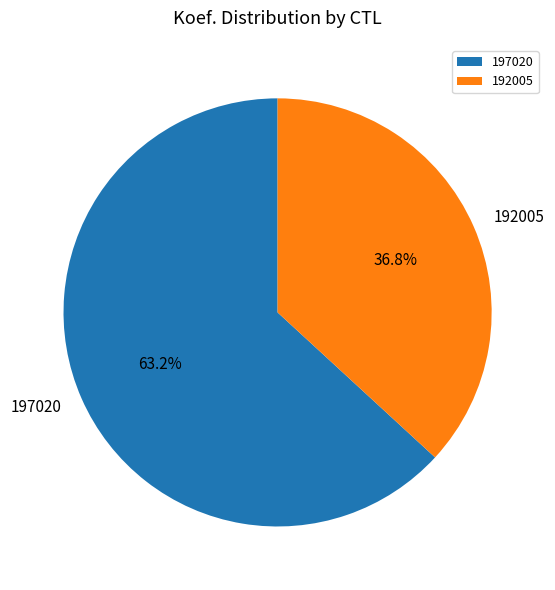

Which has a higher value, 197020 or 192005?

197020